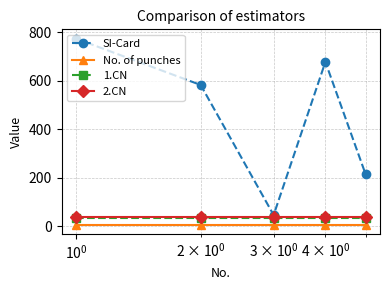

Which series has the largest range (max minus min)?

SI-Card